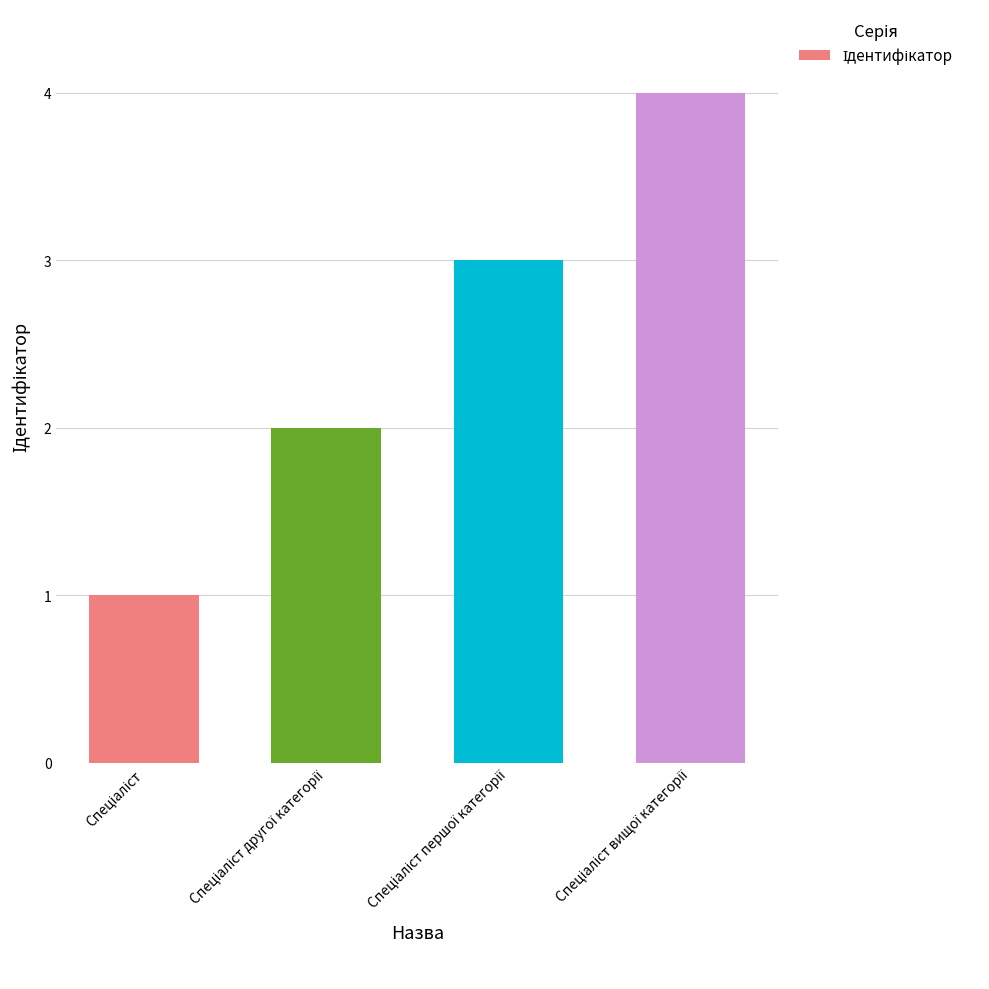

What is the sum of all values?

10